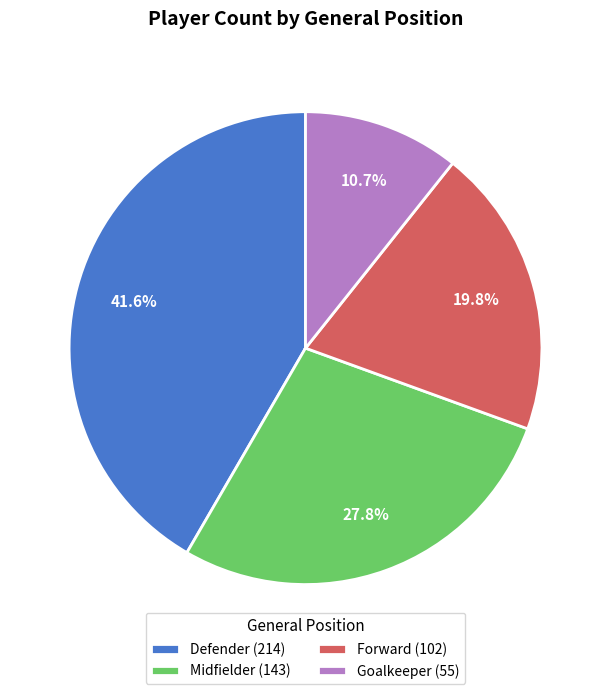

What percentage is the Midfielder slice, to the nearest percent?

28%